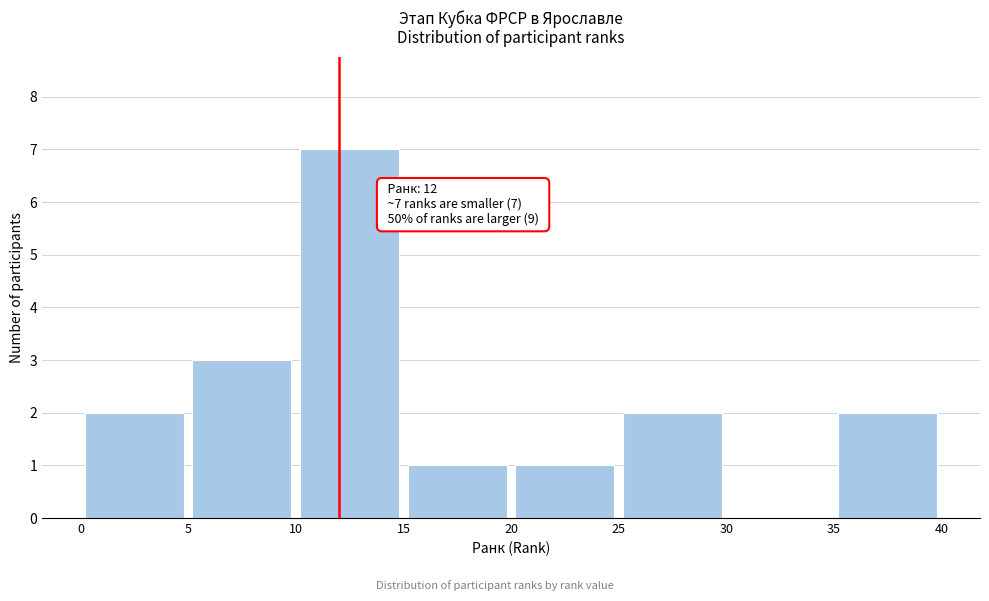

Over which range of the x-axis is the bar tallest?

10 to 15